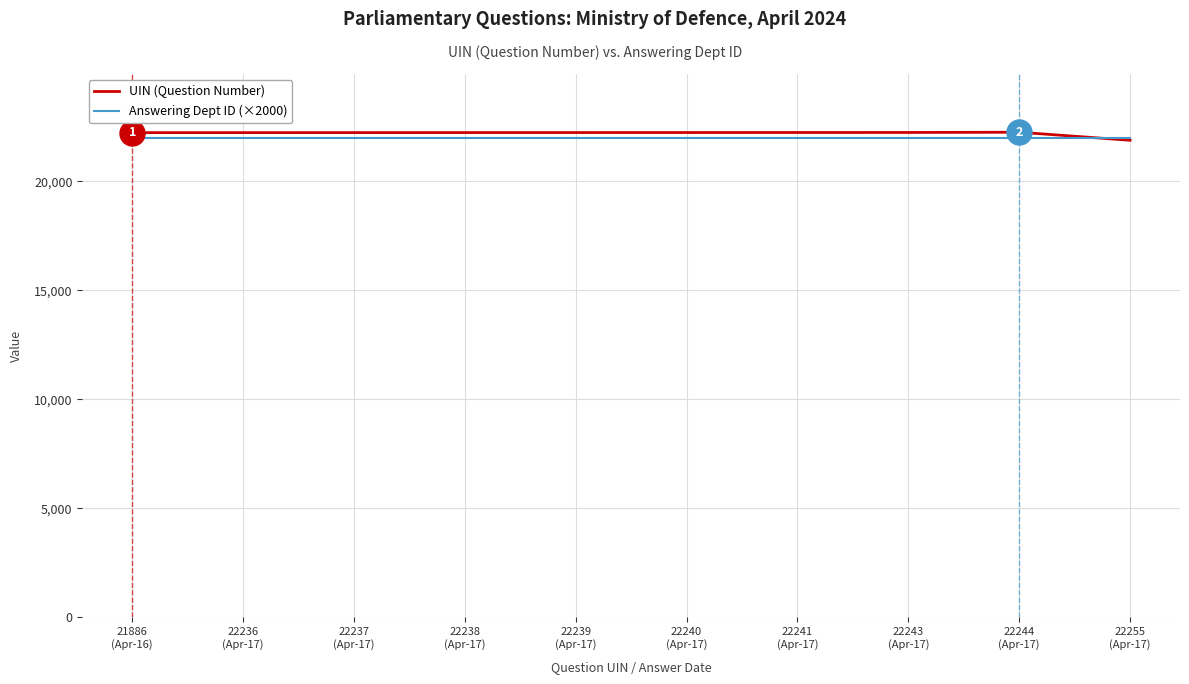

List the series in order of their overall mean, highest first.

UIN (Question Number), Answering Dept ID (×2000)